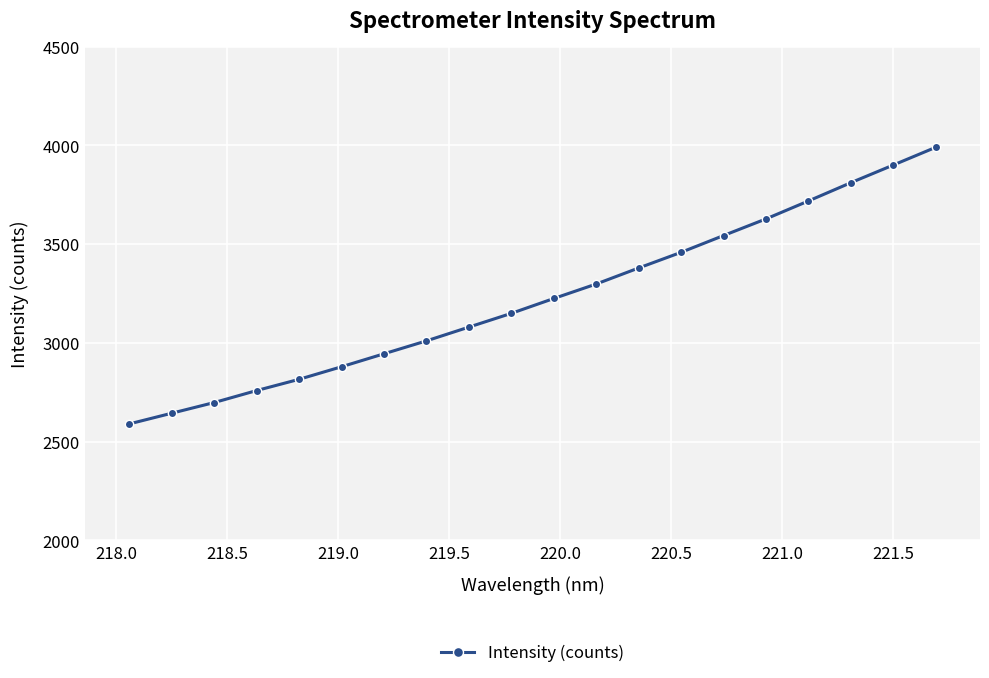

What is the difference between the maximum and minimum values?

1400.7